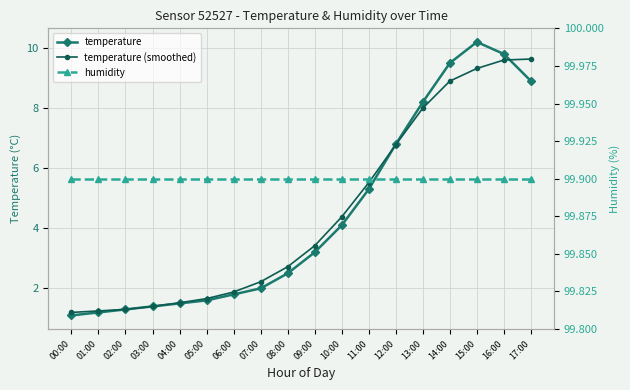

At 15:00, list the series in order from largest to smallest.

humidity, temperature, temperature (smoothed)